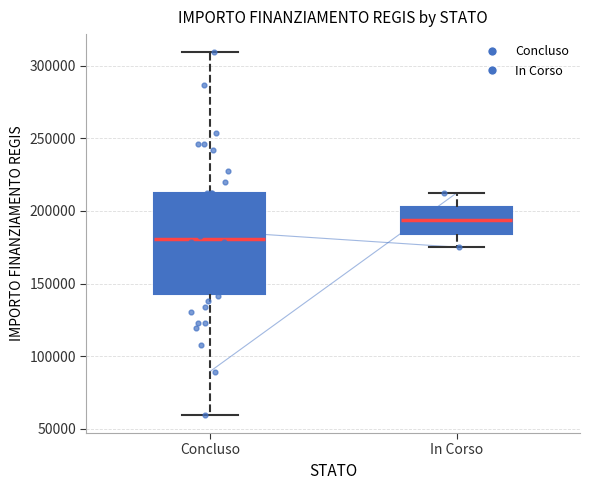

Which box's median line is the lowest?

Concluso